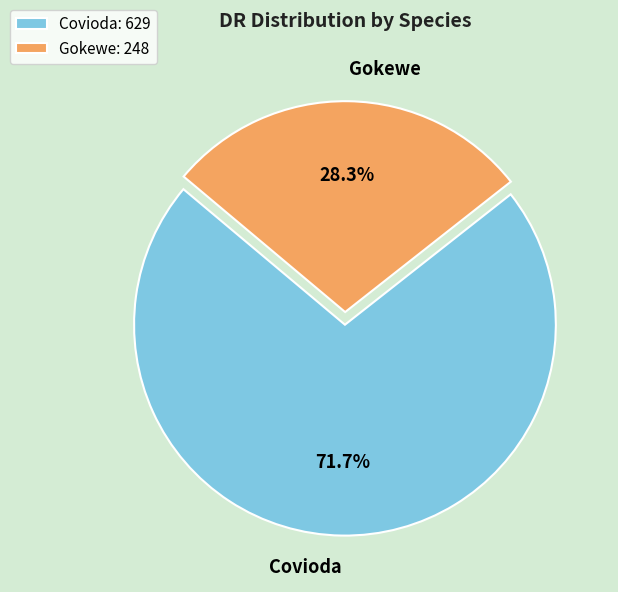

Which category has the smallest portion of the pie?

Gokewe